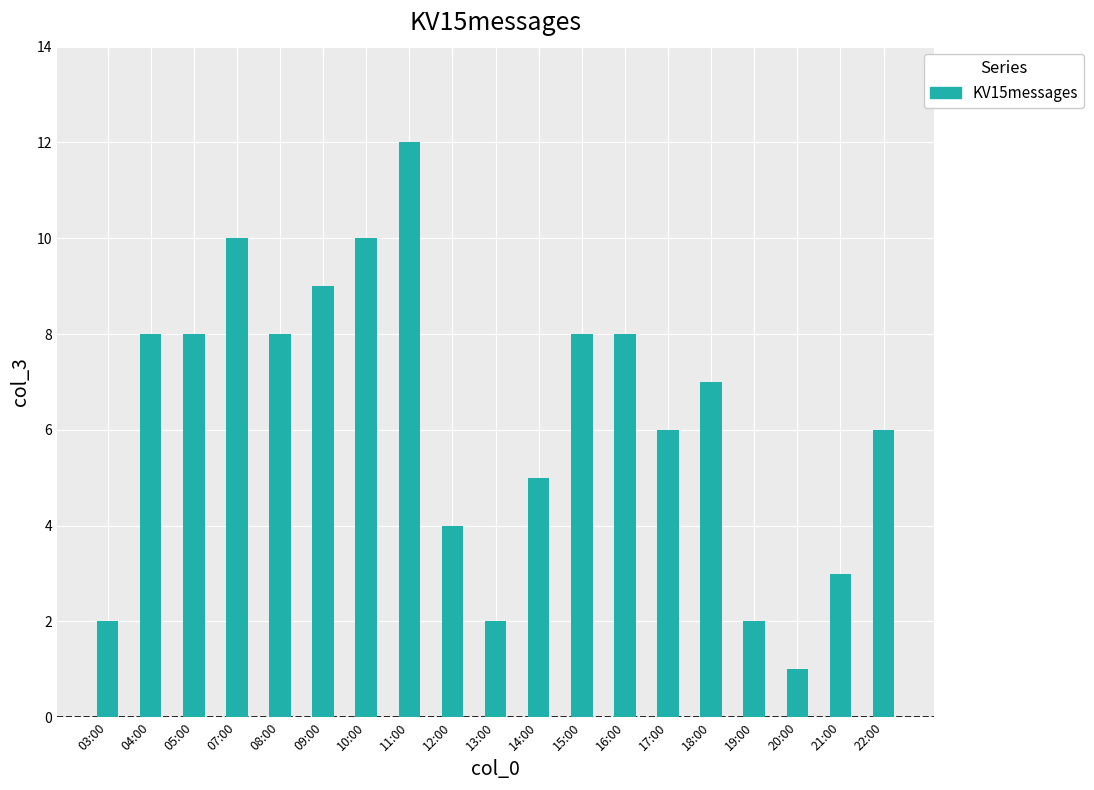

What is the change in value from 12:00 to 19:00?

-2